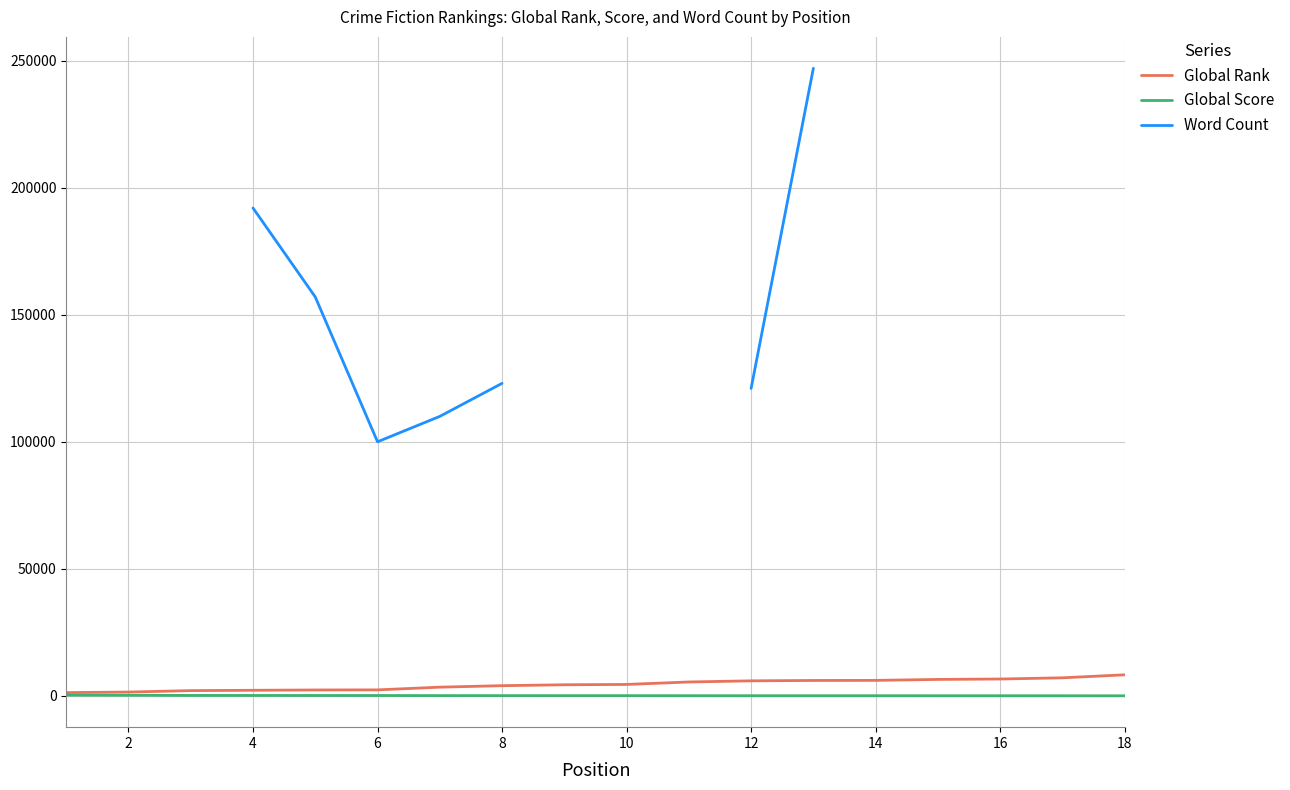

What is the maximum value for Global Rank?

8292